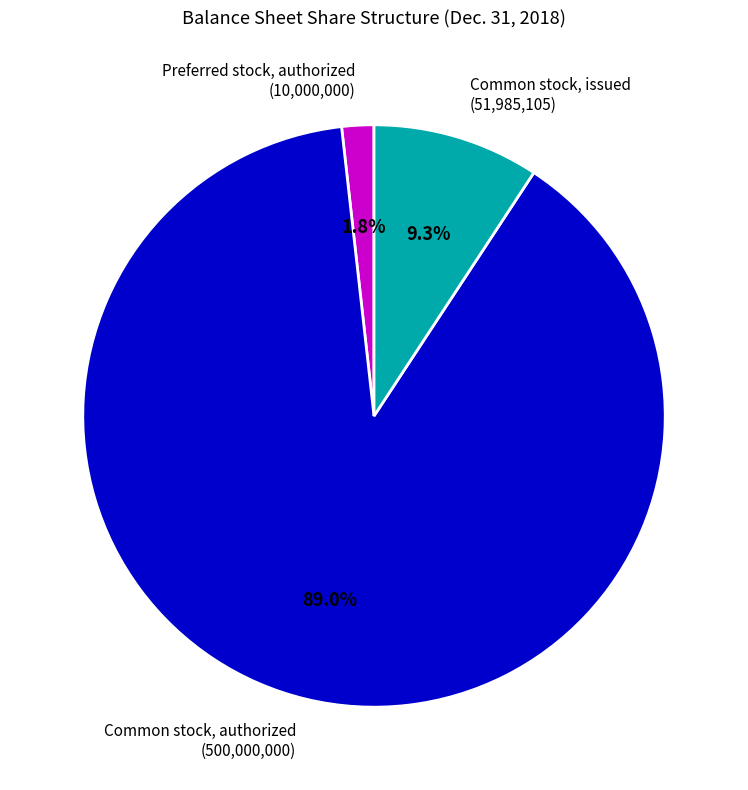

What percentage do Common stock, authorized and Preferred stock, authorized together represent?

90.7%